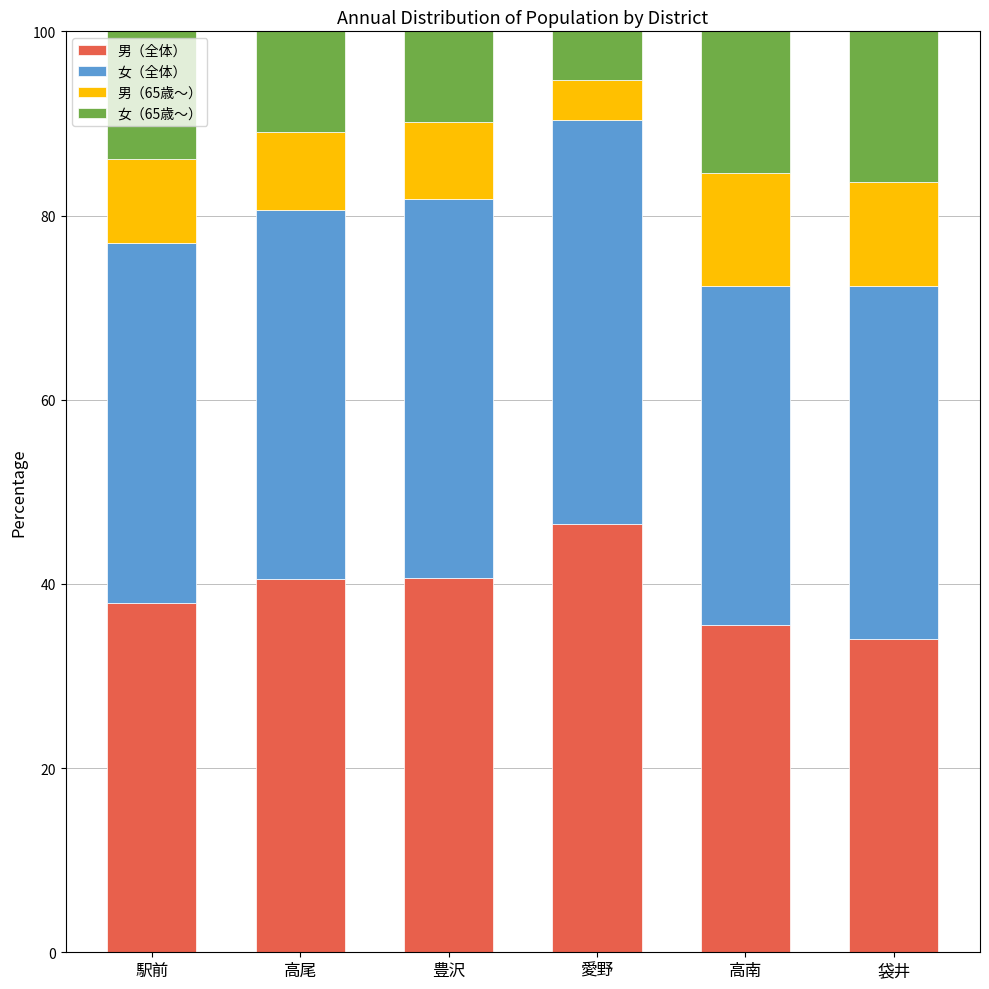

What is the total value across all series at 袋井?

100.0